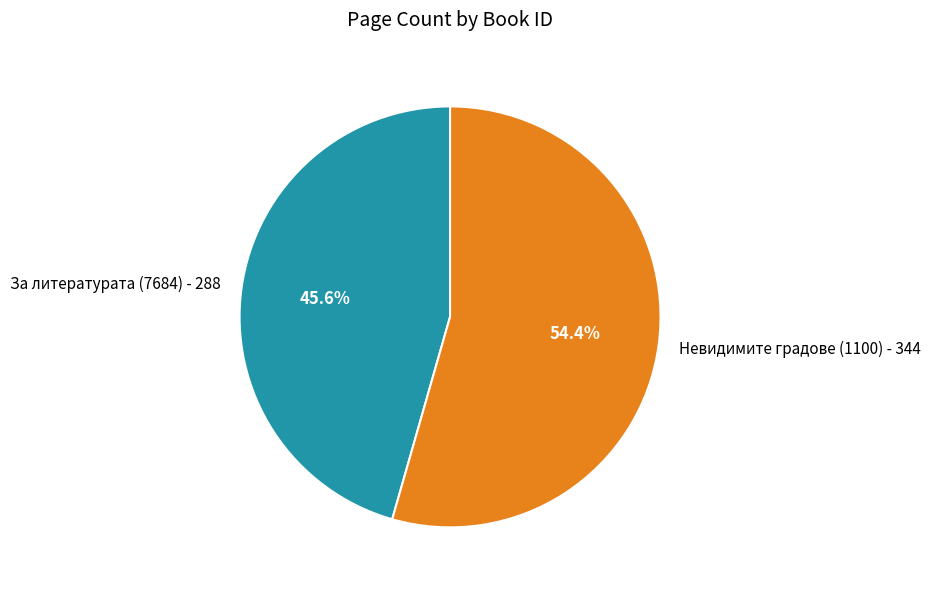

How many segments does this pie chart have?

2